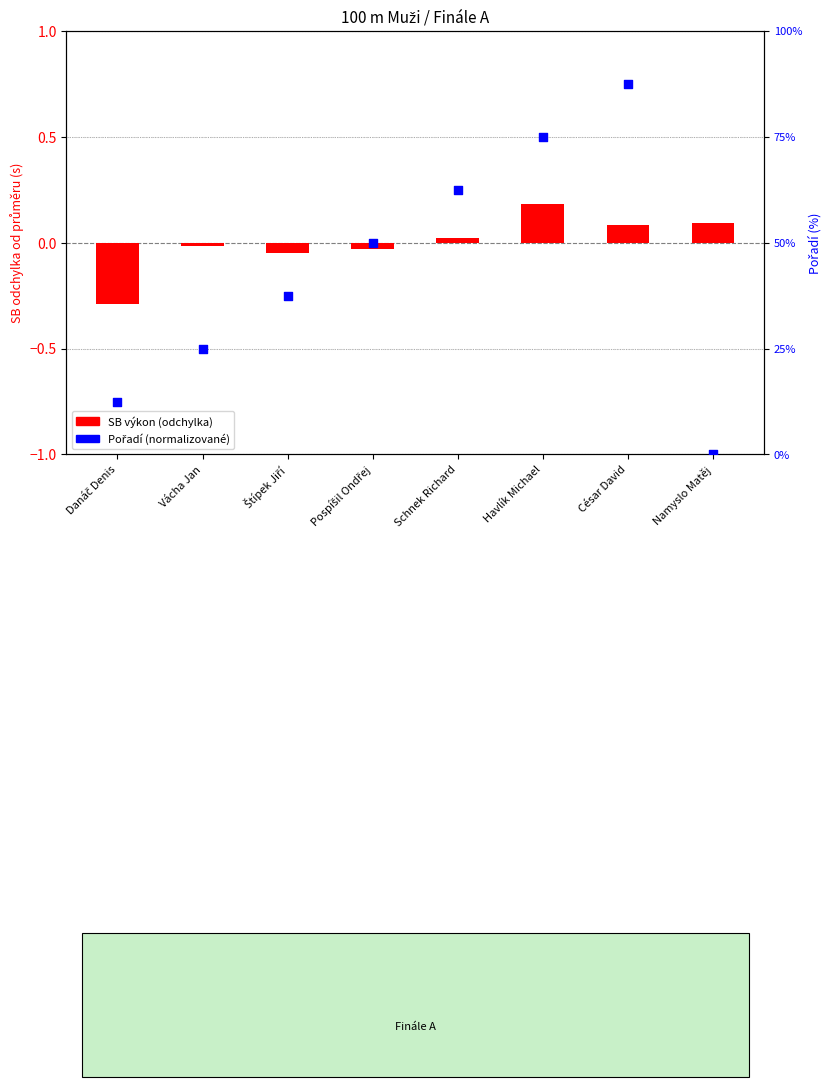

At how many categories does at least one series exceed 18?

6